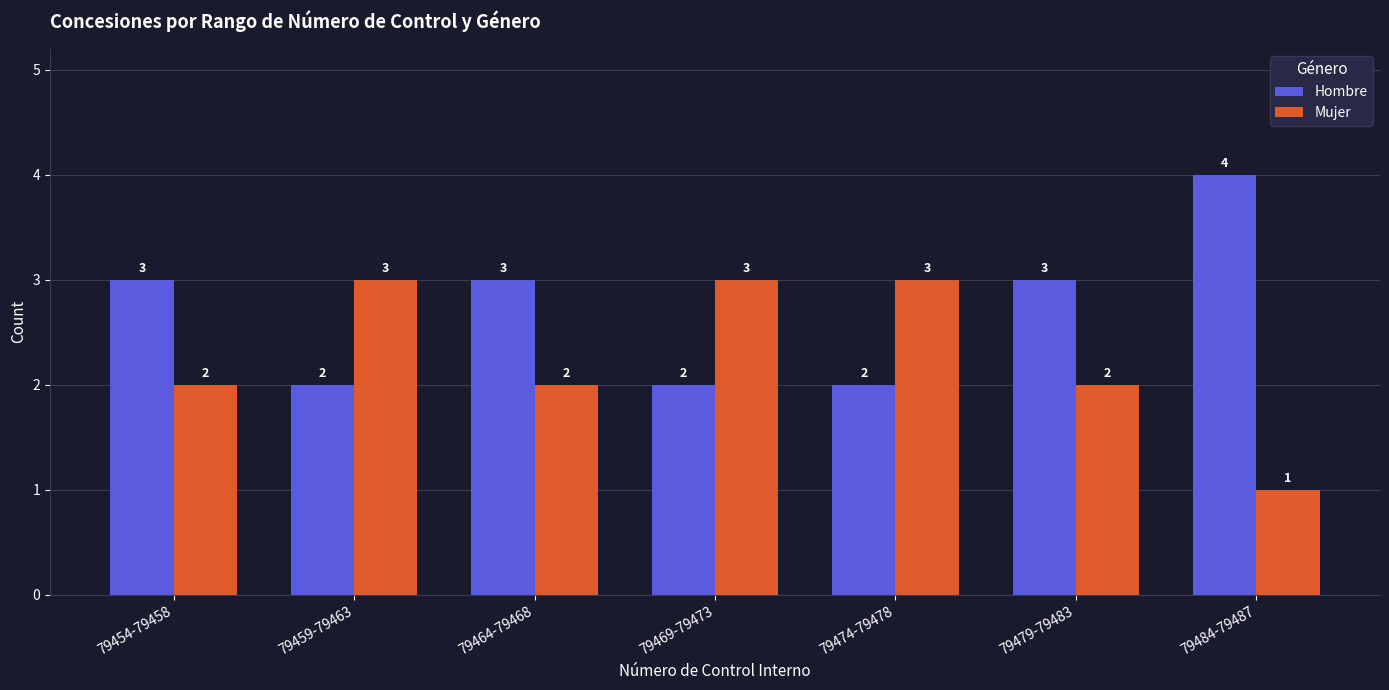

Count the number of categories in the chart.

7